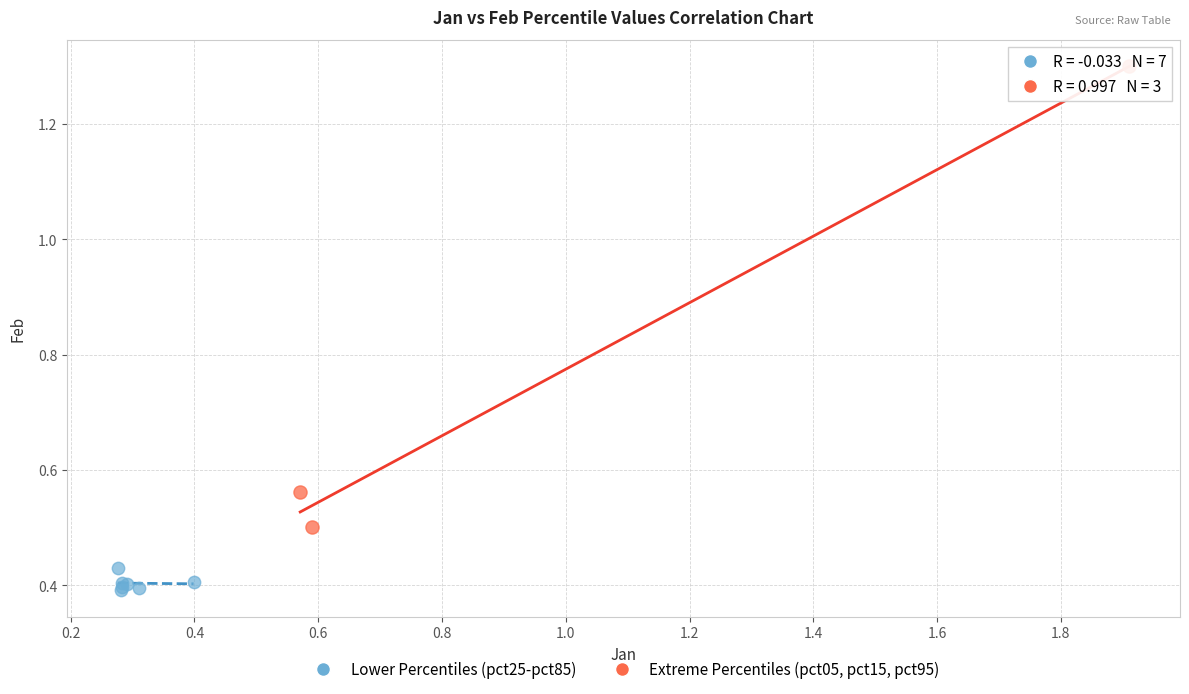

Which series reaches the maximum Y coordinate?

Extreme Percentiles (pct05, pct15, pct95)